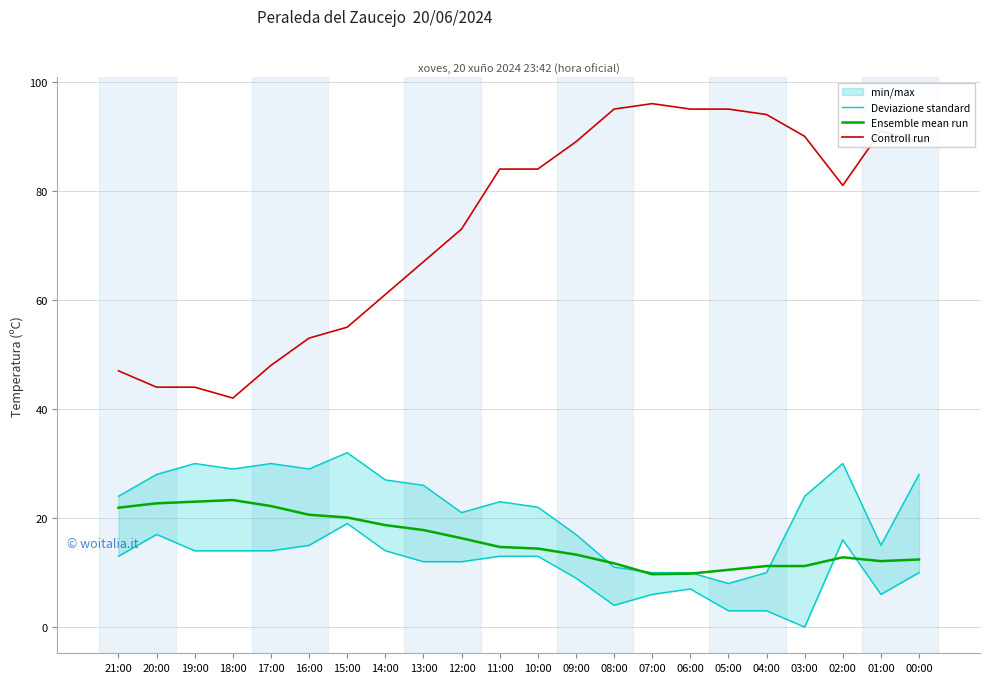

At which label does Controll run first exceed 84?

09:00